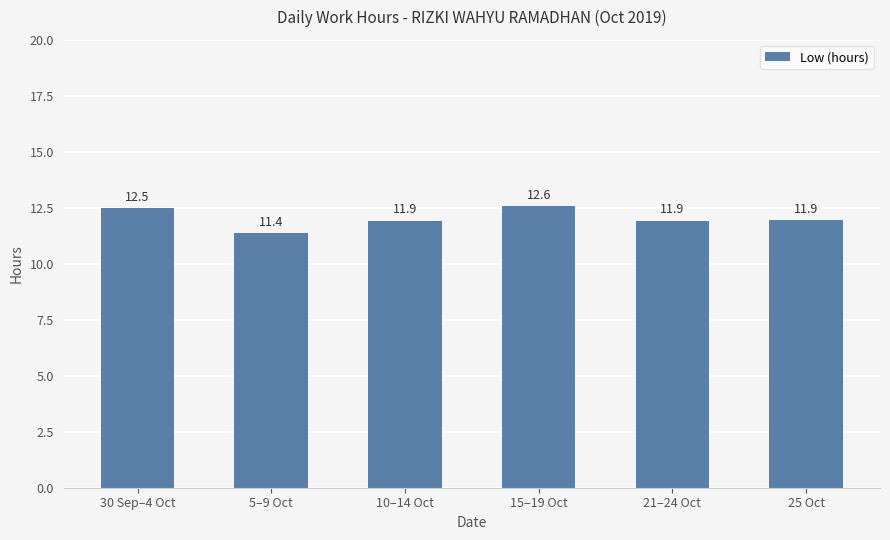

What is the maximum value shown in the chart?

12.6